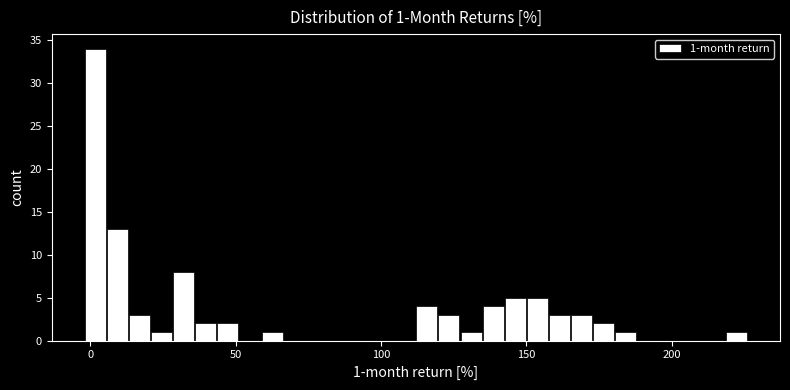

Read against the x-axis, roughly where is the centre of the tallest bar?

0